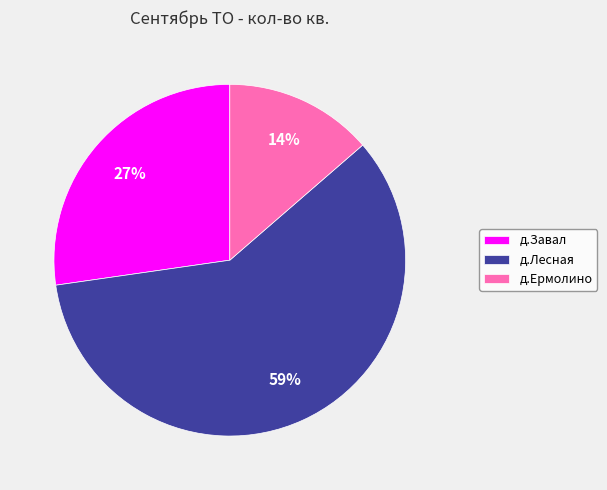

Between д.Лесная and д.Ермолино, which is larger?

д.Лесная